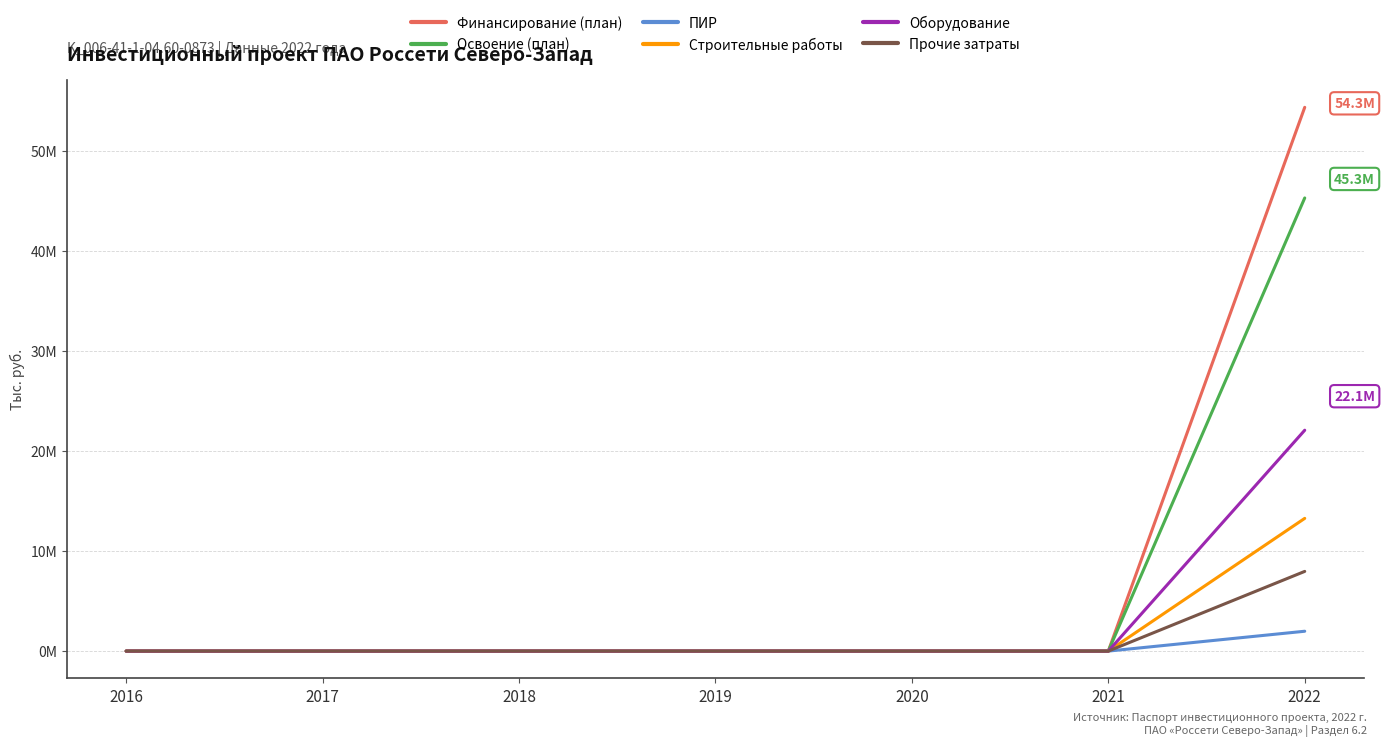

Does the chart have visible grid lines?

Yes